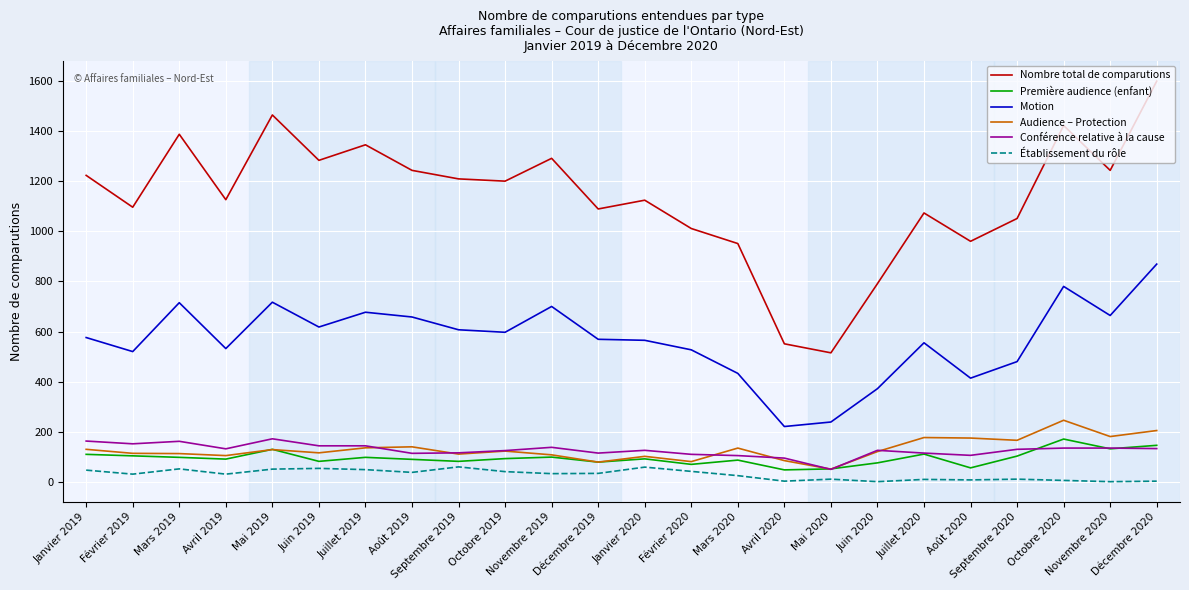

True or false: Nombre total de comparutions has a value of 2580 at Mai 2019.

False